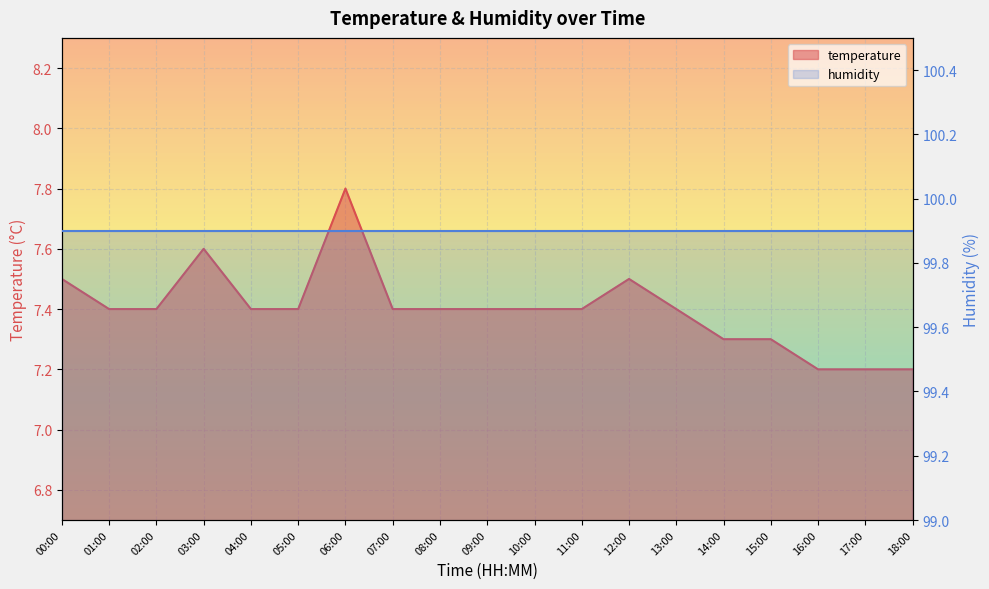

What position from the left is 10:00?

11